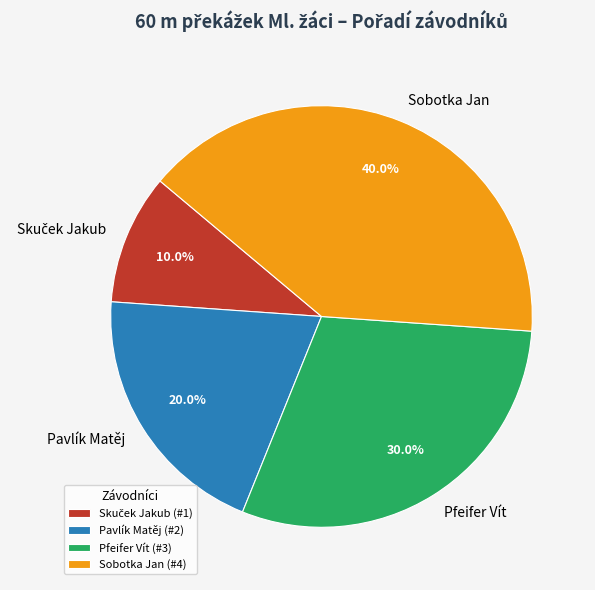

How much of the chart is everything except Pfeifer Vít?

70.0%